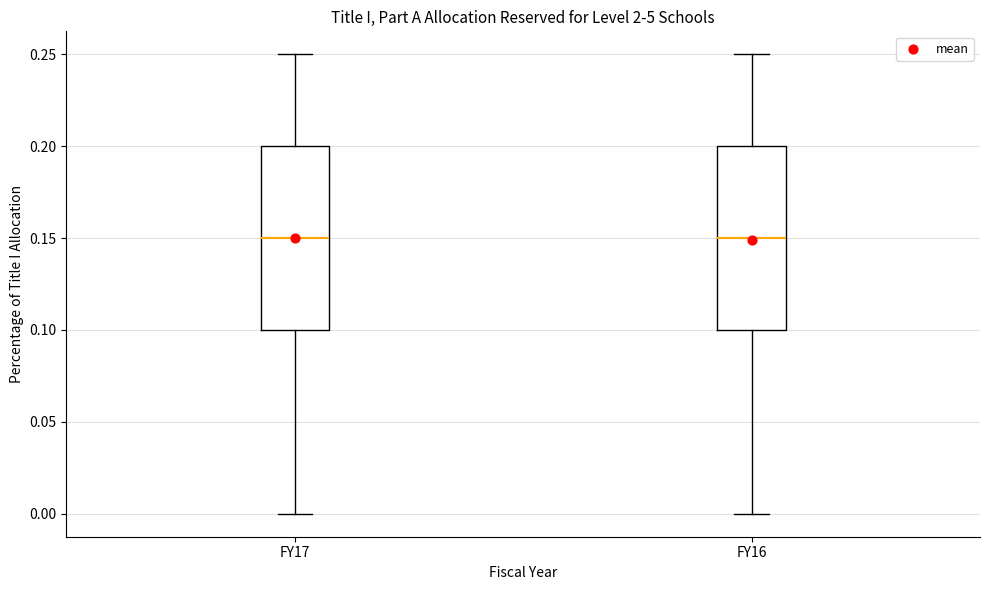

Reading left to right, read every box against the y-axis: the position of its median line, the range the box covers, and the ends of its whiskers. The values are not printed on the chart, so give them approximately, as read against the axis.

FY17: median 0.15, box 0.10 to 0.20, whiskers 0.00 to 0.25
FY16: median 0.15, box 0.10 to 0.20, whiskers 0.00 to 0.25